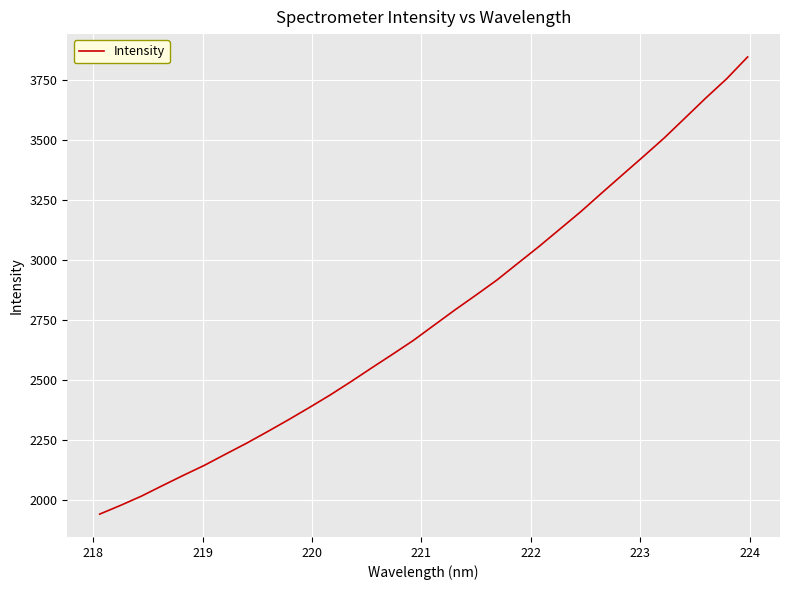

What is the difference between the maximum and minimum values?

1906.5